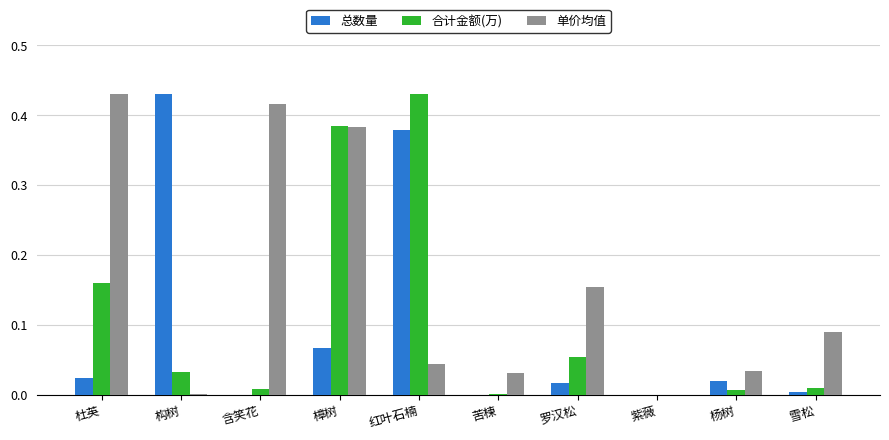

What is the sum of all 合计金额(万) values?

1.1